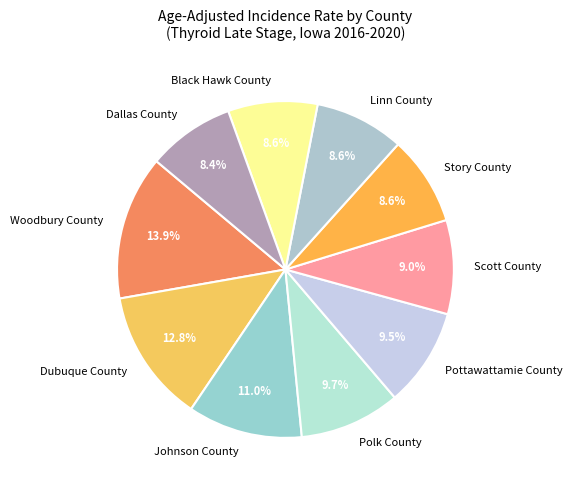

How many segments does this pie chart have?

10